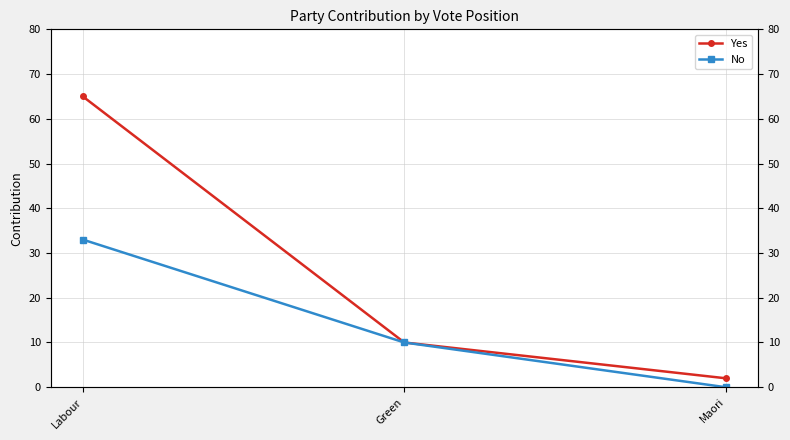

What is the average value of the No series?

14